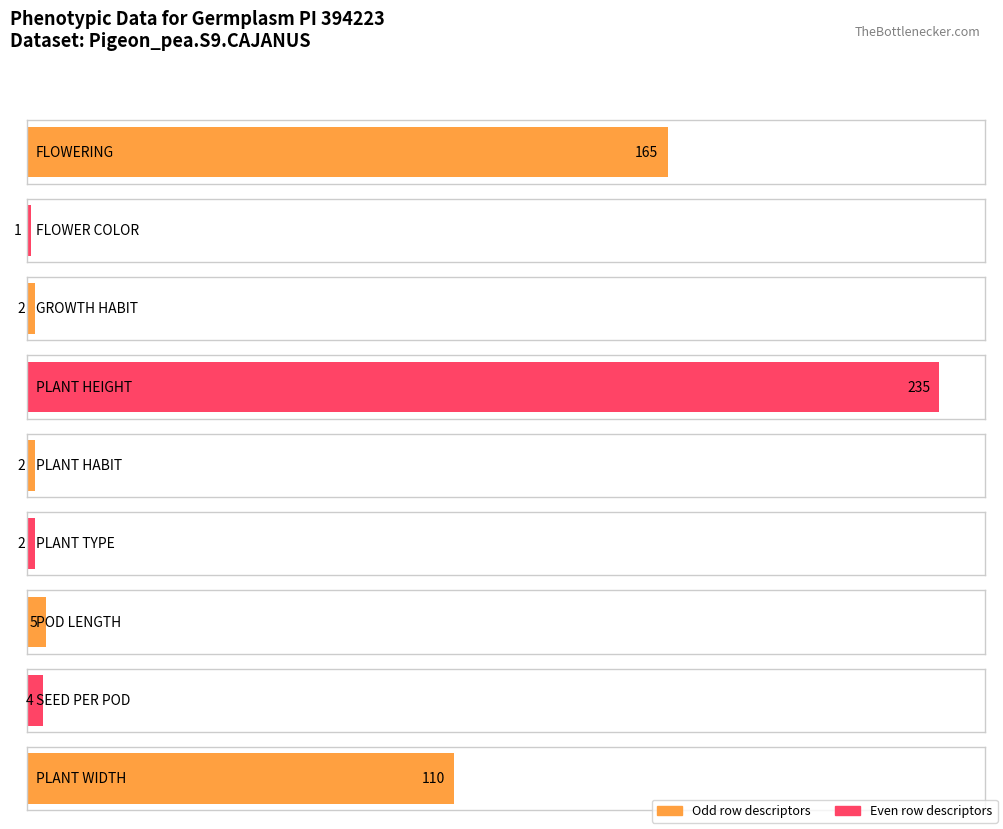

What is the difference between the values at PLANT TYPE and POD LENGTH?

3